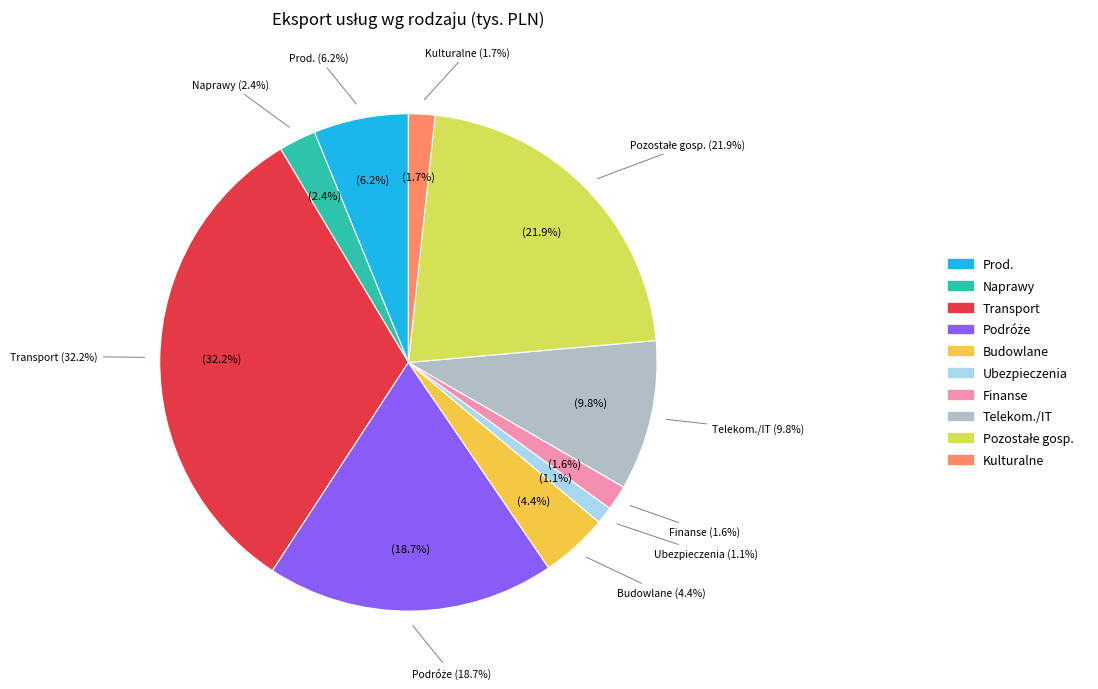

To the nearest percent, what portion does Usługi produkcyjne represent?

6%